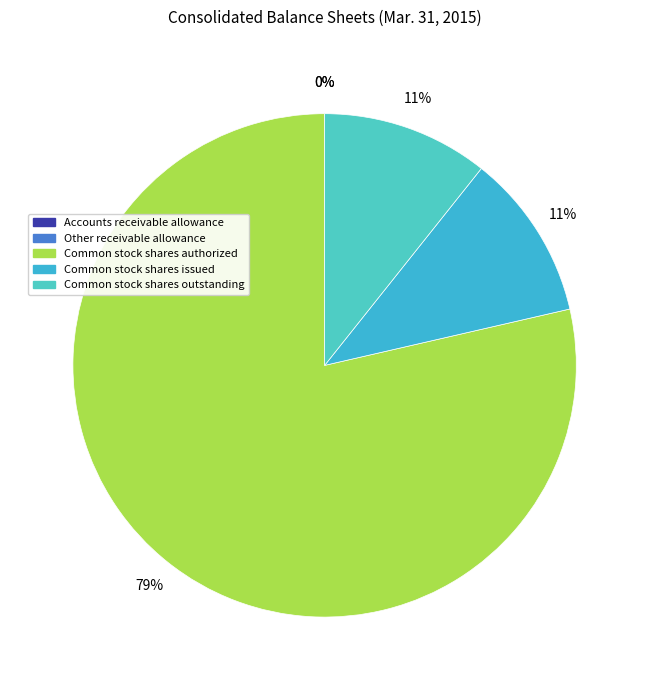

To the nearest percent, what is the difference between the largest and smallest slice percentages?

79%